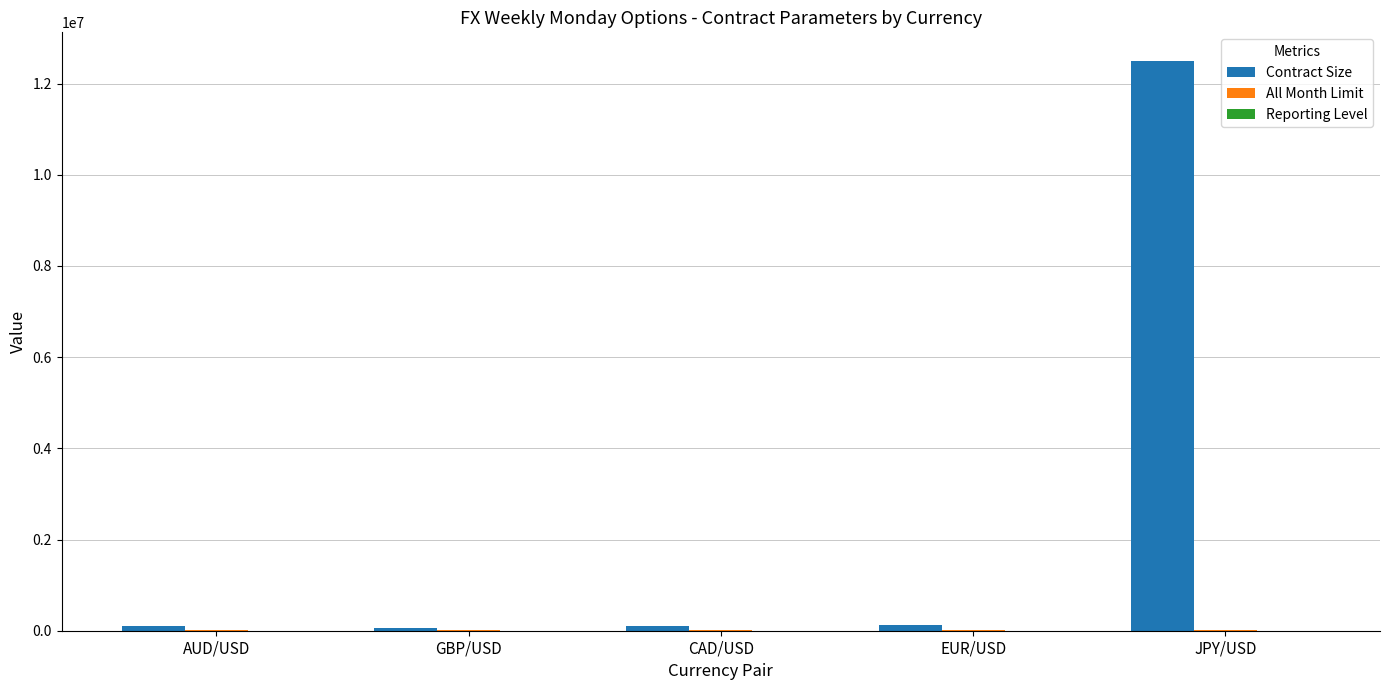

Is it true that Contract Size equals 16289681 at JPY/USD?

False